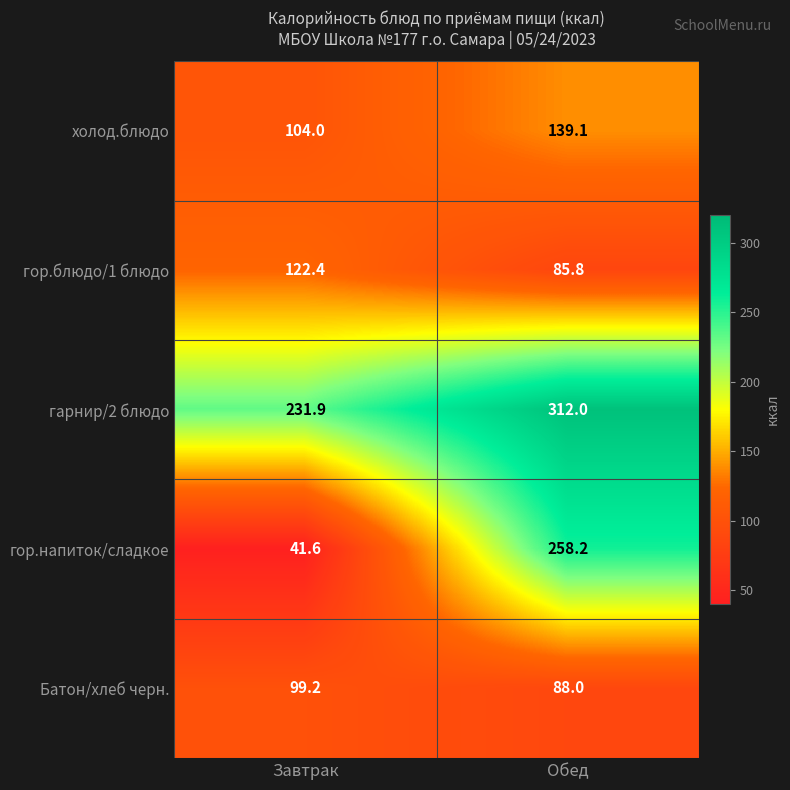

Reading left to right, transcribe all the data shown in this chart.

холод.блюдо: Завтрак=104.0	Обед=139.1
гор.блюдо/1 блюдо: Завтрак=122.4	Обед=85.8
гарнир/2 блюдо: Завтрак=231.9	Обед=312.0
гор.напиток/сладкое: Завтрак=41.6	Обед=258.2
Батон/хлеб черн.: Завтрак=99.2	Обед=88.0